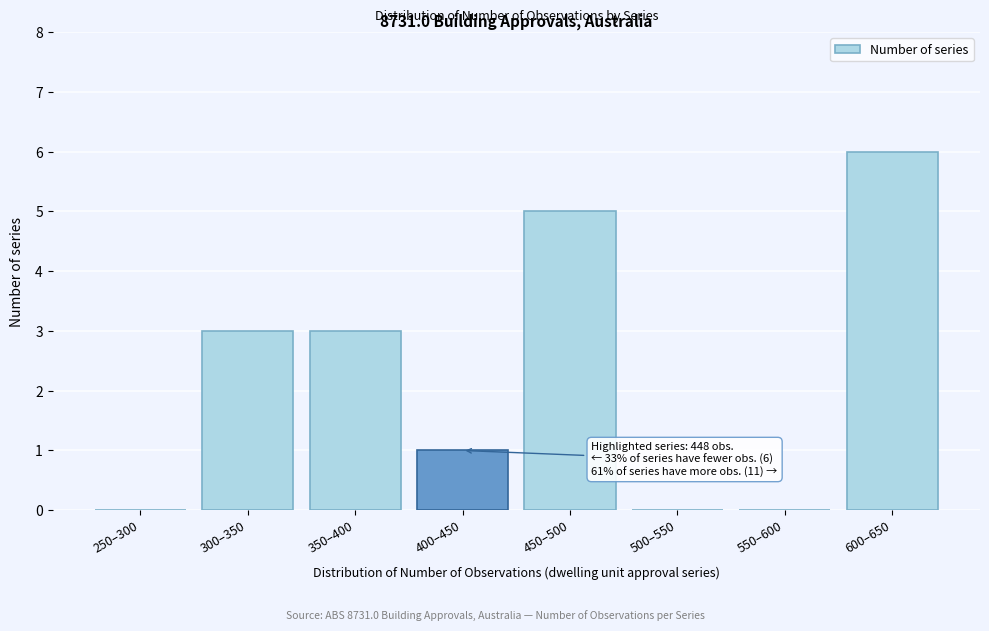

Reading left to right, list all the values displayed in this chart.

250–300=0	300–350=3	350–400=3	400–450=1	450–500=5	500–550=0	550–600=0	600–650=6